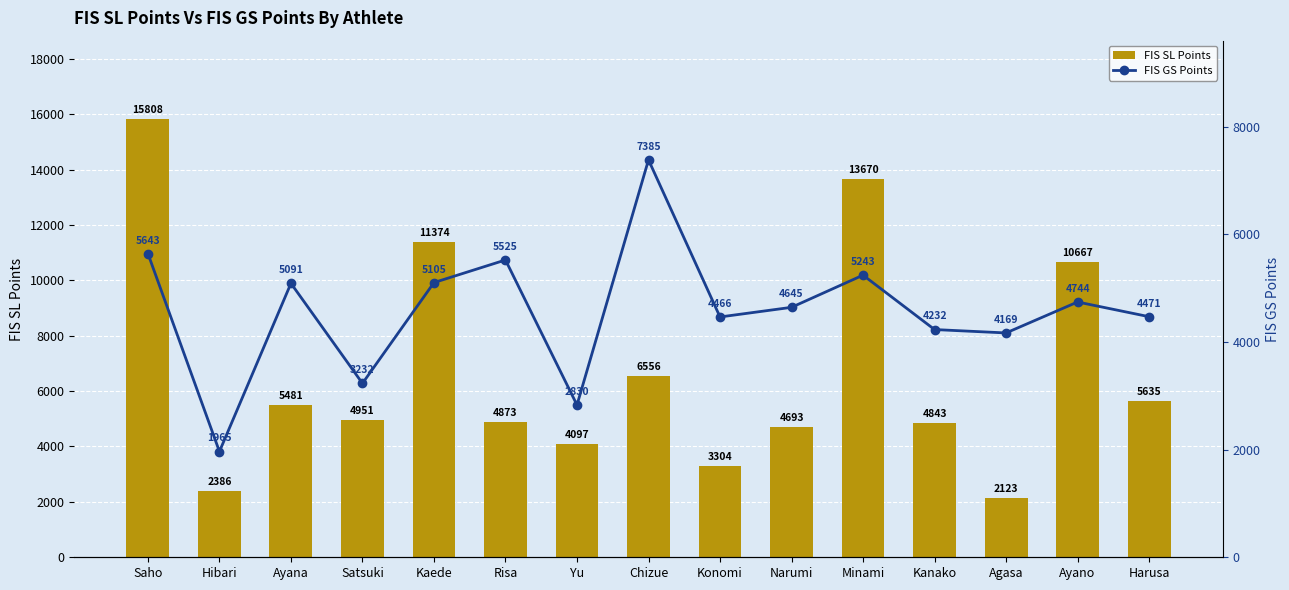

At which label does FIS GS Points first exceed 4645?

Saho